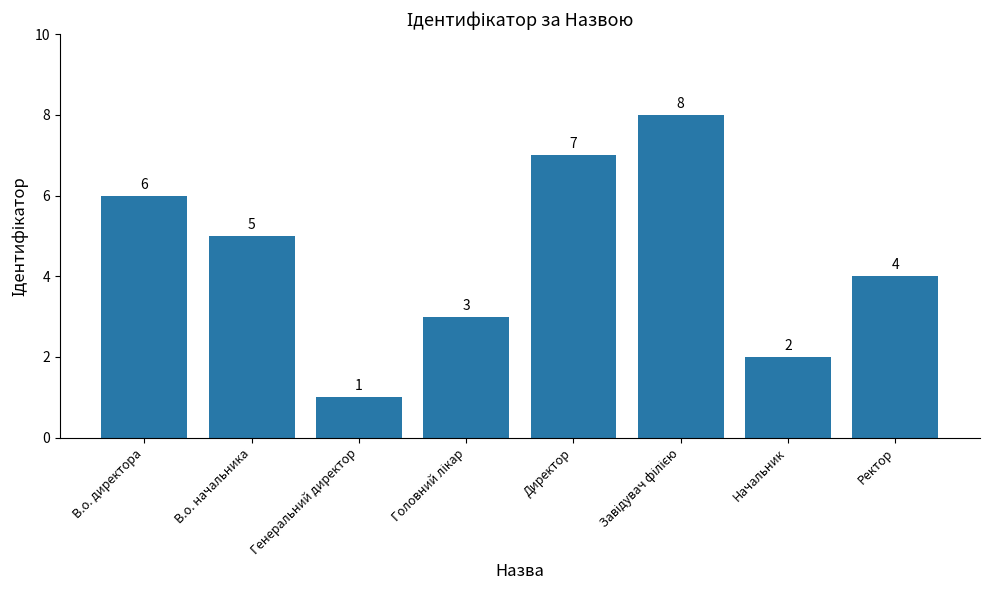

What is the sum of all values?

36